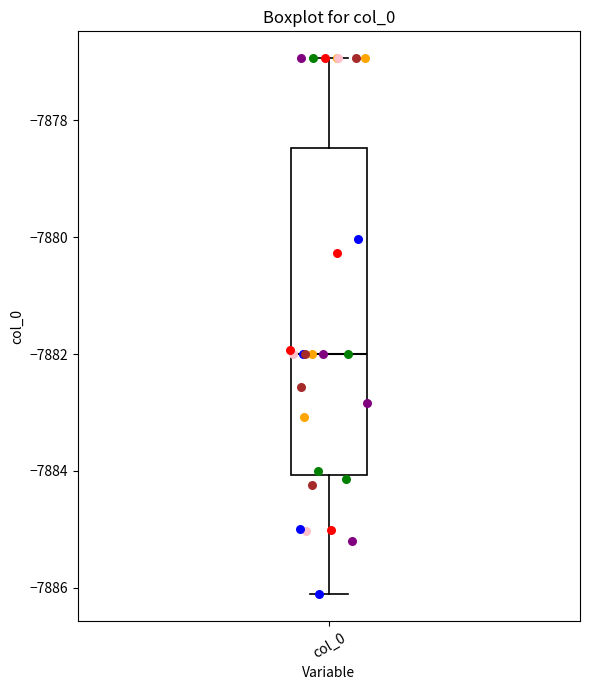

Where does the lower whisker of the box for col_0 end on the y-axis? The values are not printed on the chart, so give them approximately, as read against the axis.

-7886.2